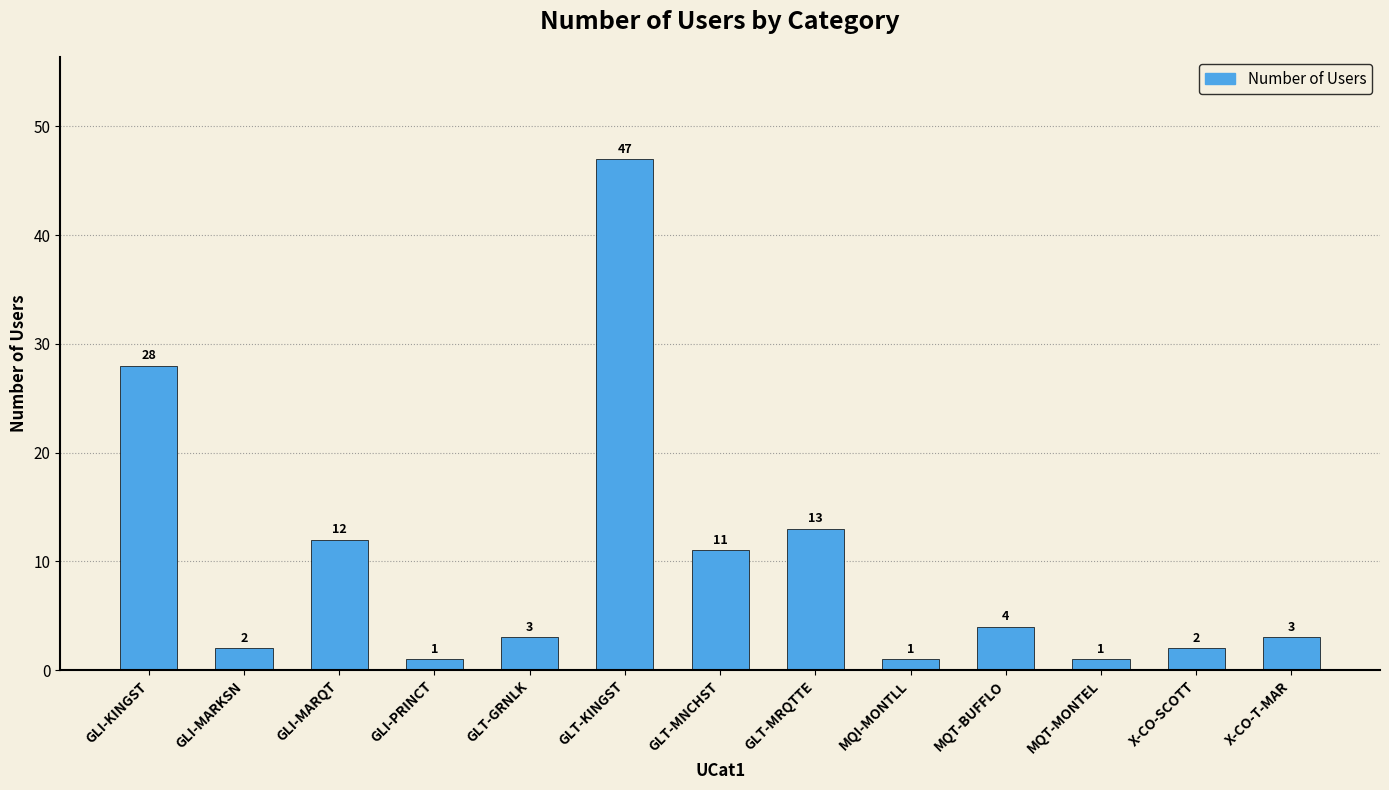

Are the bars horizontal?

No